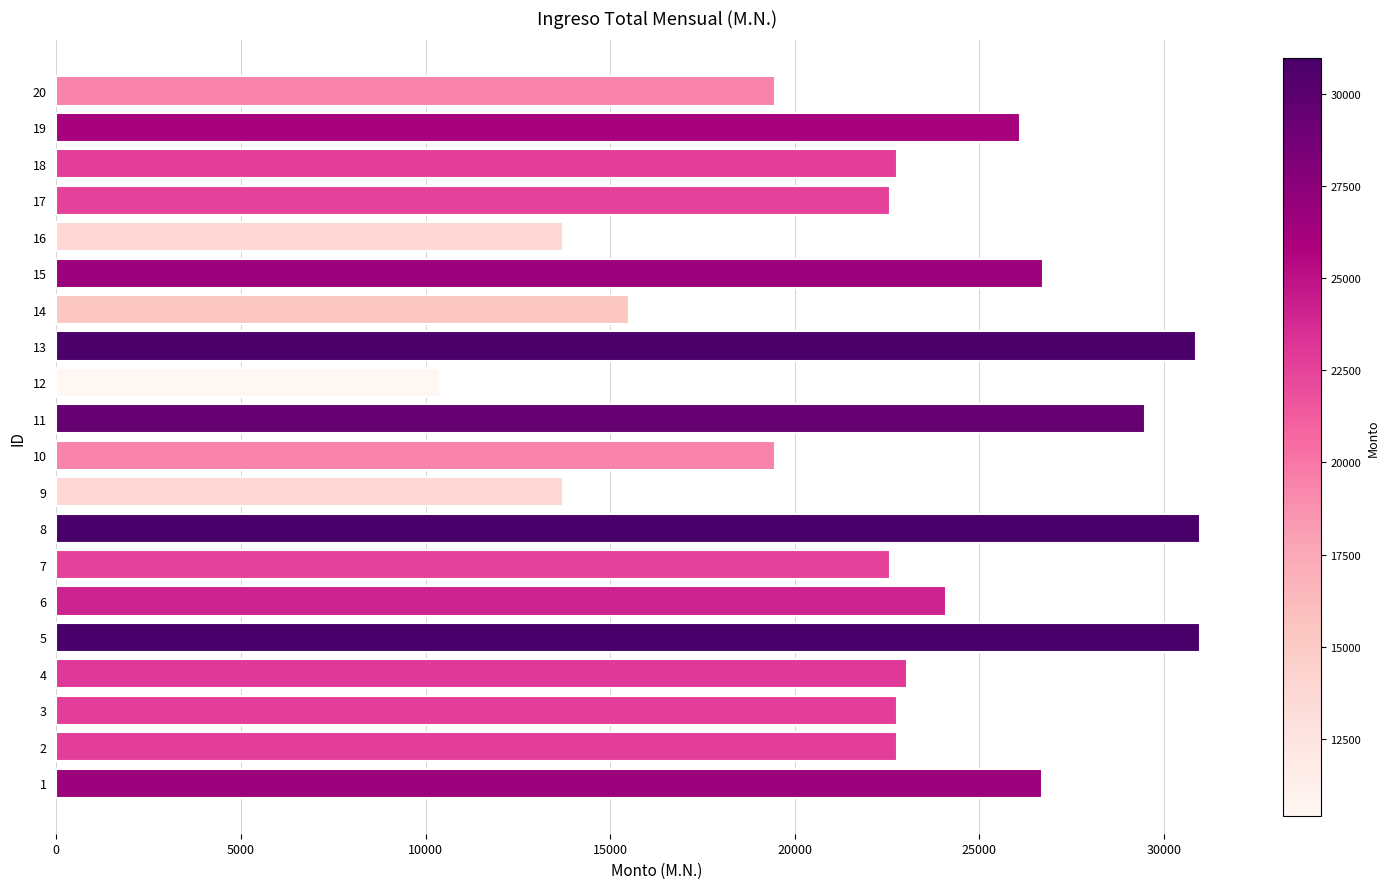

At which category does the chart reach its minimum across all series?

12